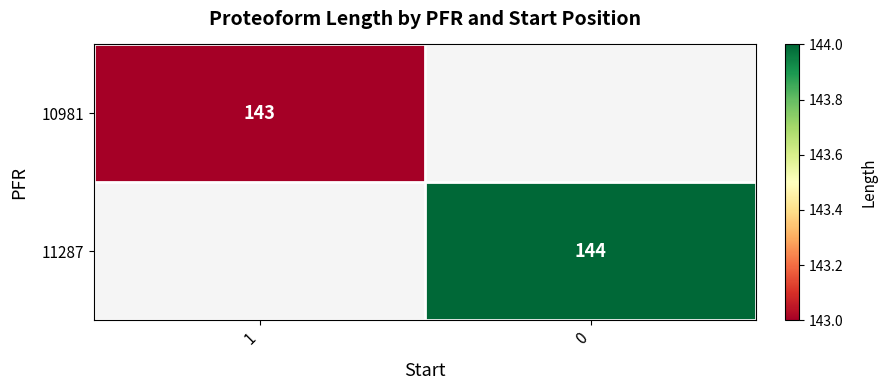

True or false: 10981 has a value of 58 at 1.

False